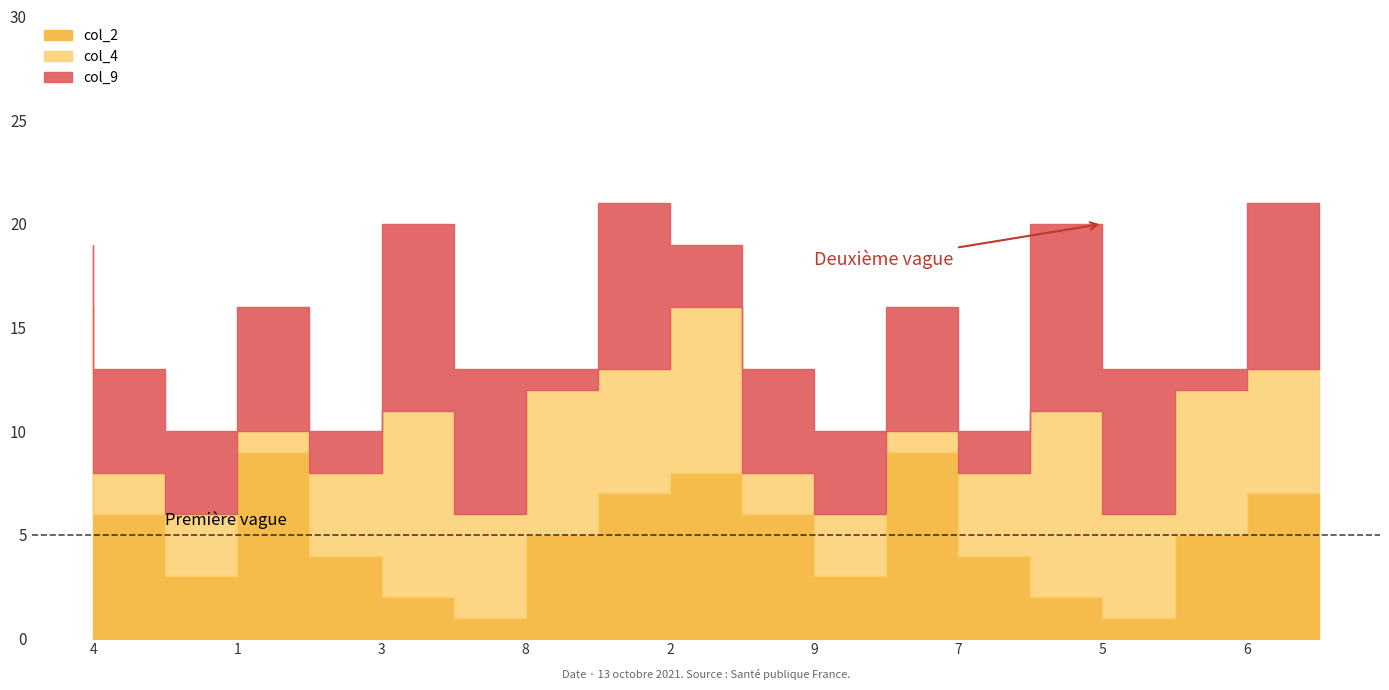

How many times do col_9 and col_2 cross each other?

11